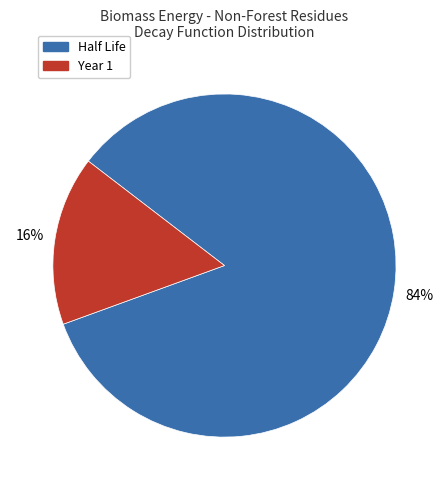

Combined, do Year 1 and Half Life account for over 50%?

Yes